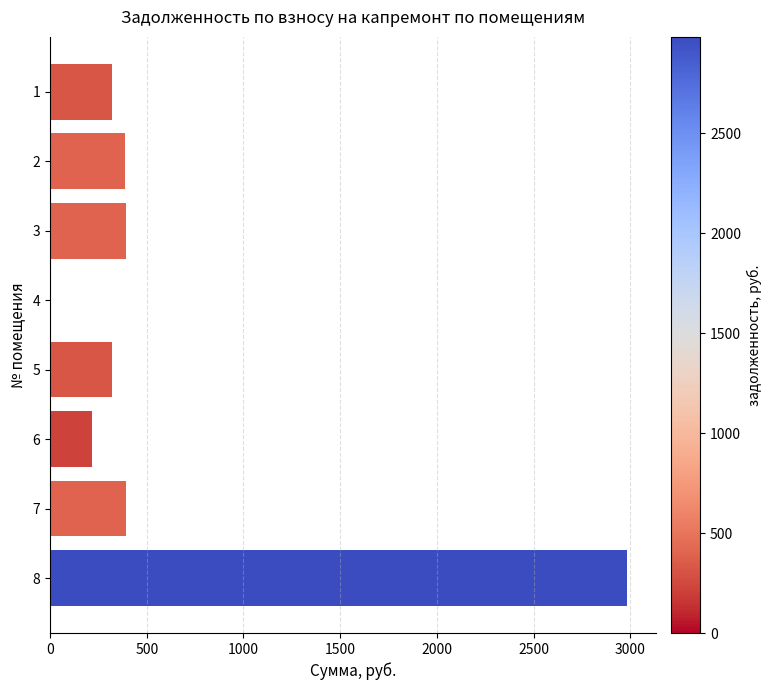

What is the sum of all values?

5020.4